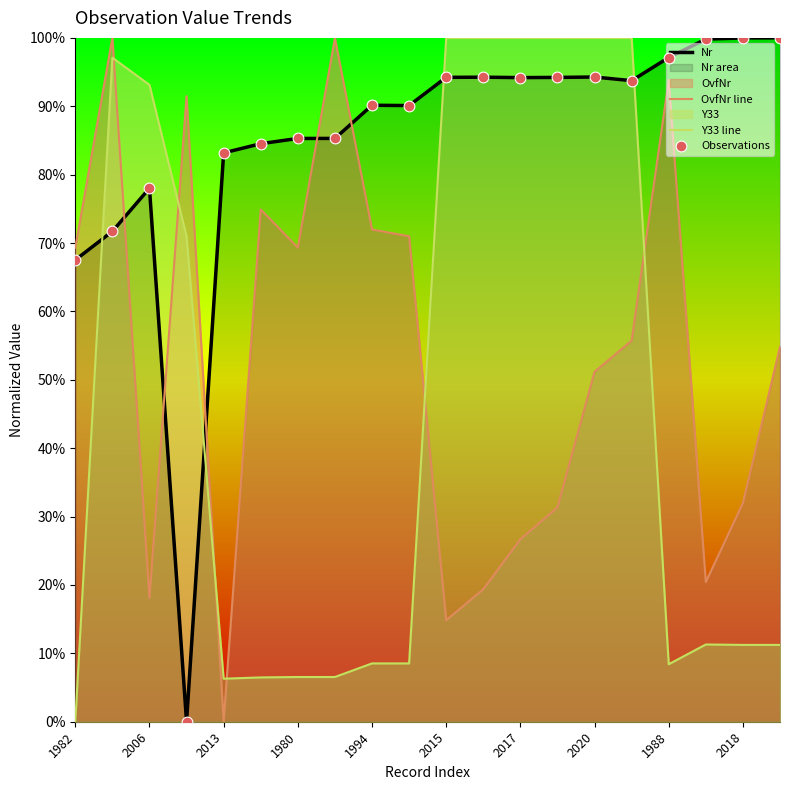

Which series has the largest Y range (max minus min)?

Nr